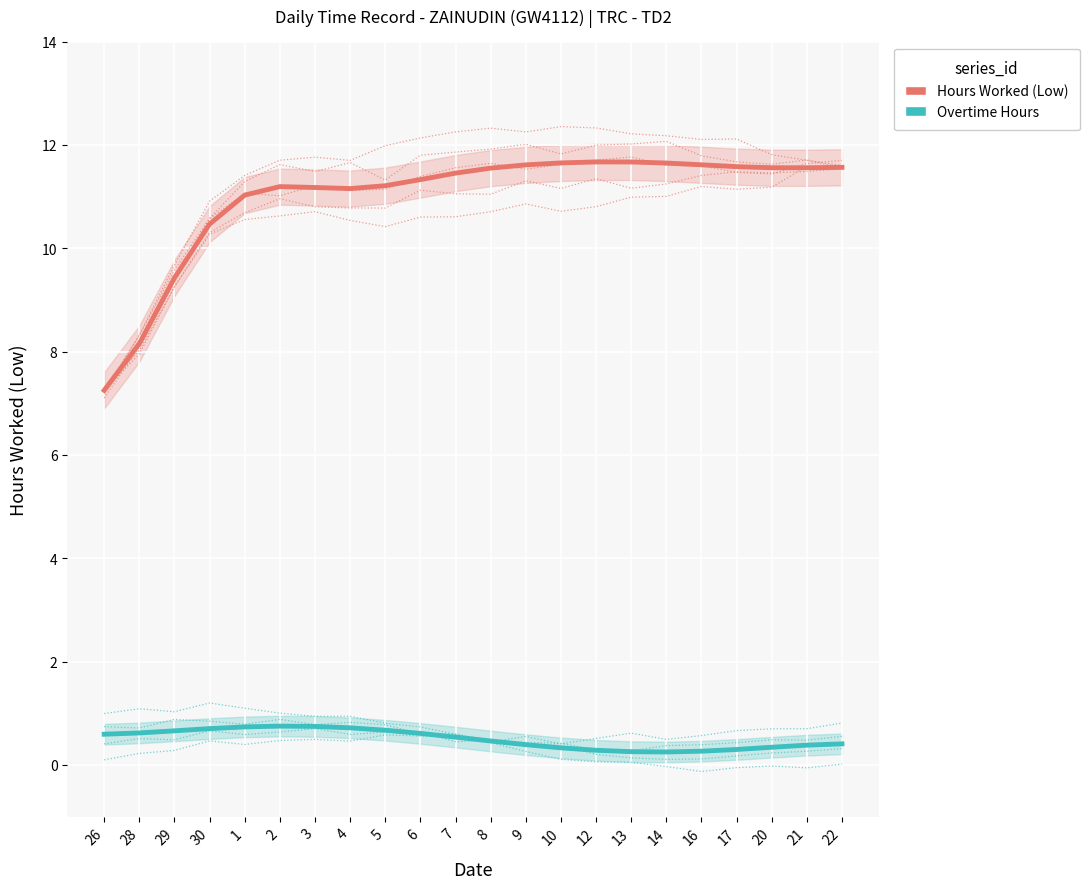

The Hours Worked (Low) series shows 15.0 at 1. True or false?

False